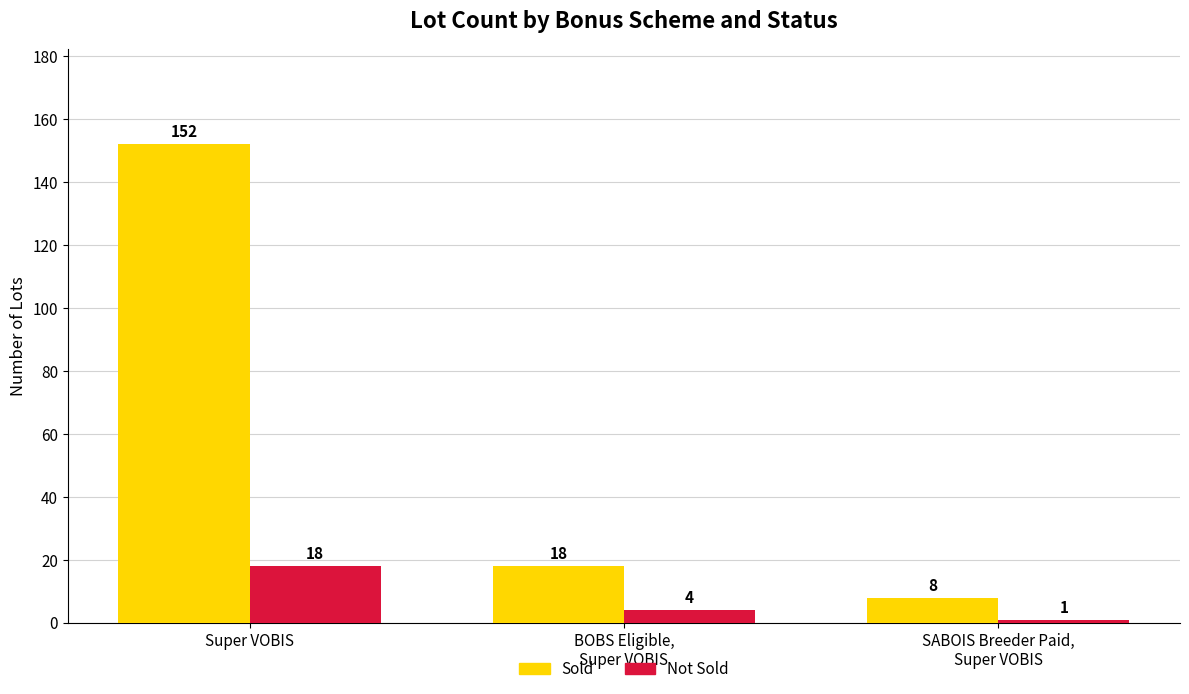

Rank the series at SABOIS Breeder Paid,
Super VOBIS from lowest to highest value.

Not Sold, Sold